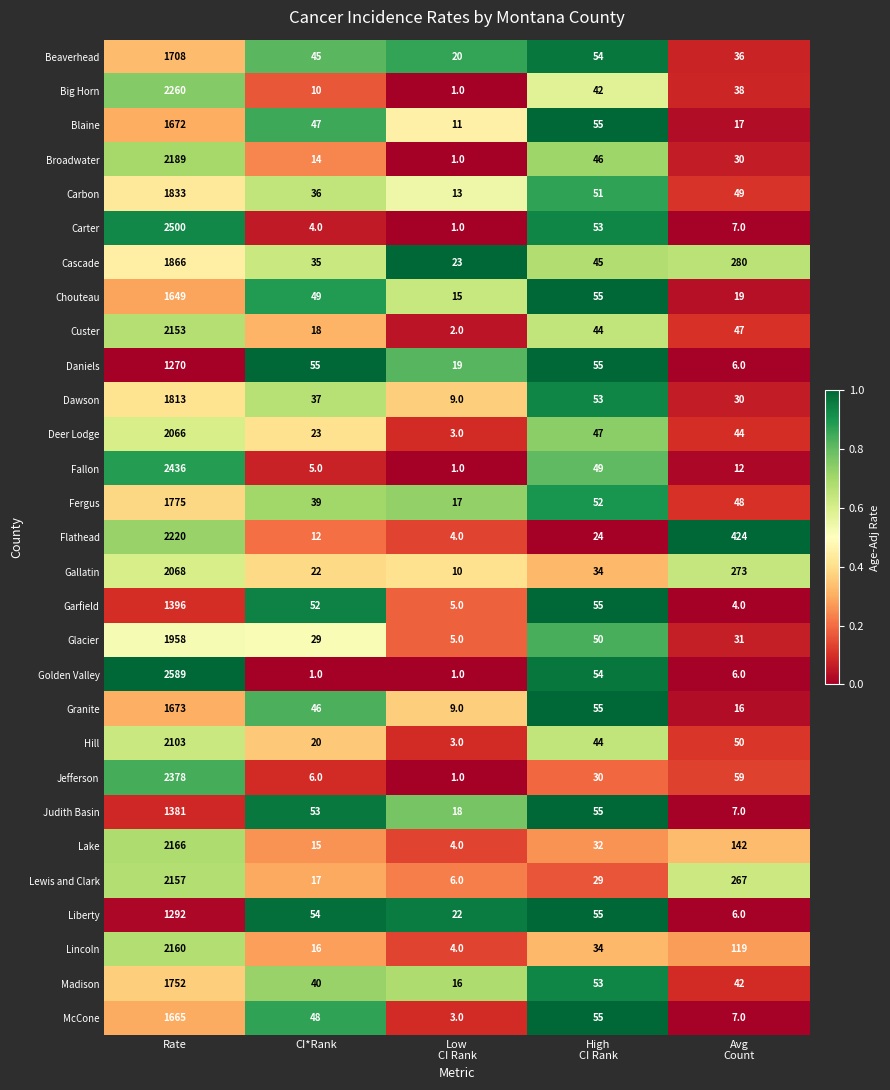

Which series has the largest total across all categories?

Flathead